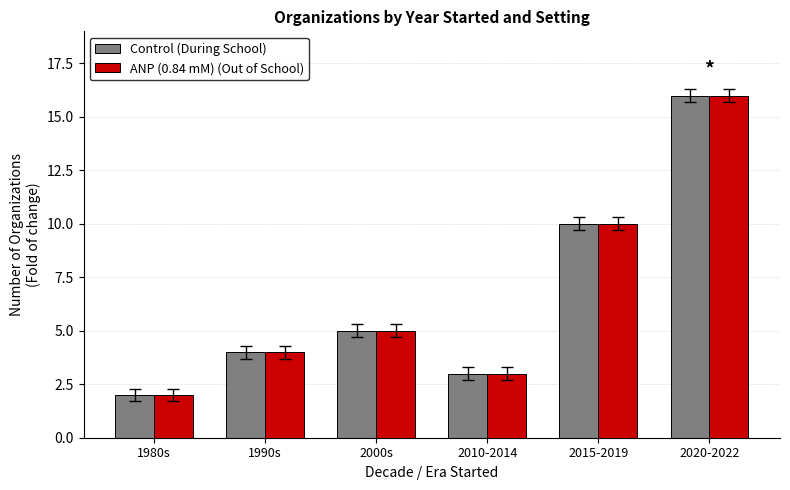

Count the number of data series in this chart.

2